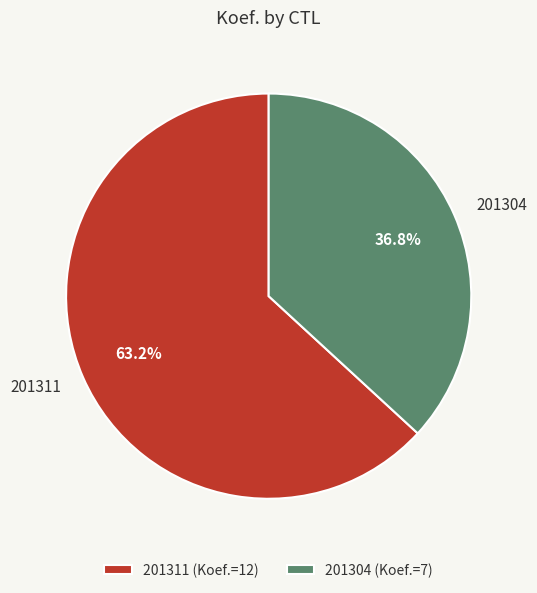

To the nearest percent, what is the combined percentage of 201304 and 201311?

100%